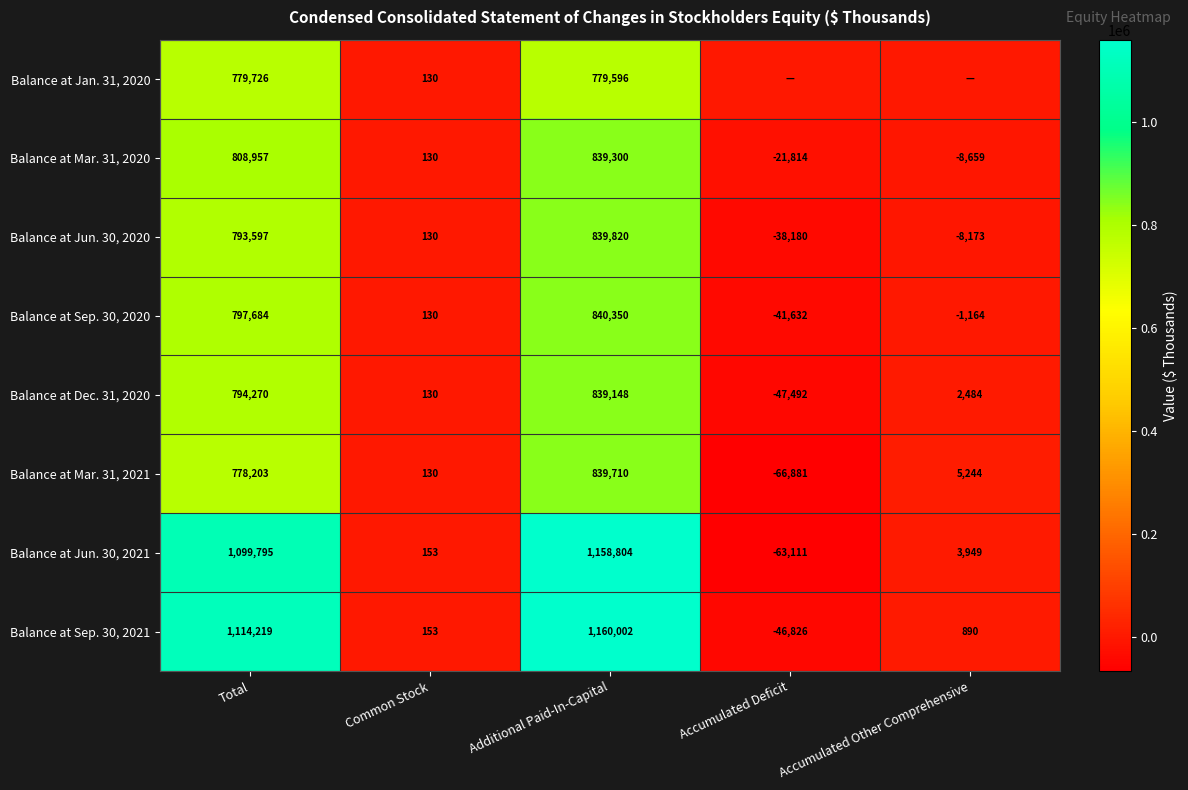

What is the sum of the Balance at Jun. 30, 2021 values at Accumulated Other Comprehensive and Total?

1103744